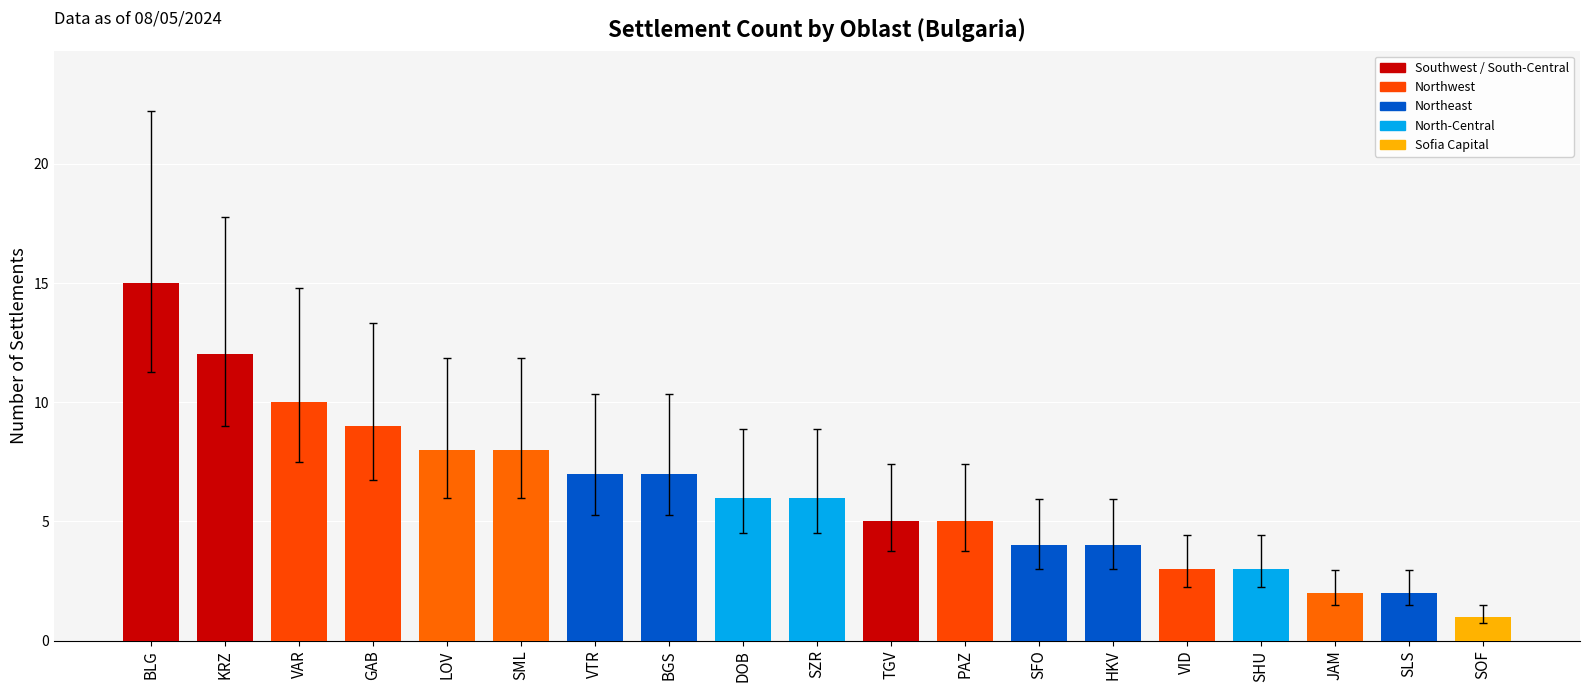

What position from the right is SLS?

2